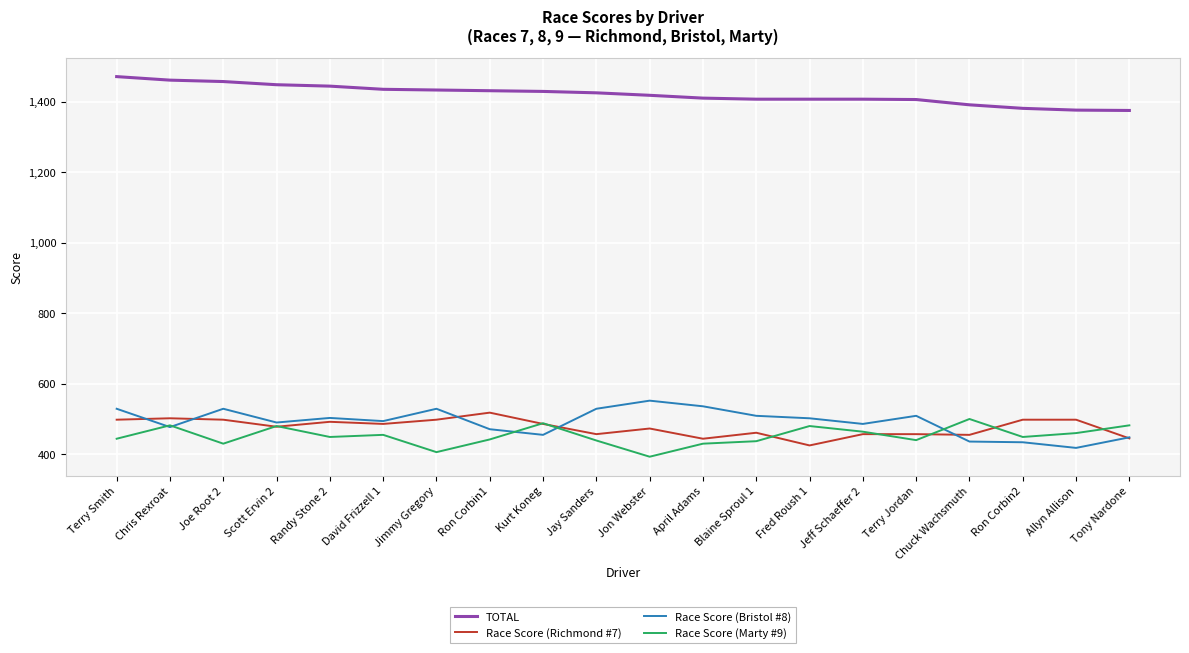

What is the approximate value of Race Score (Richmond #7) at Jimmy Gregory?

498